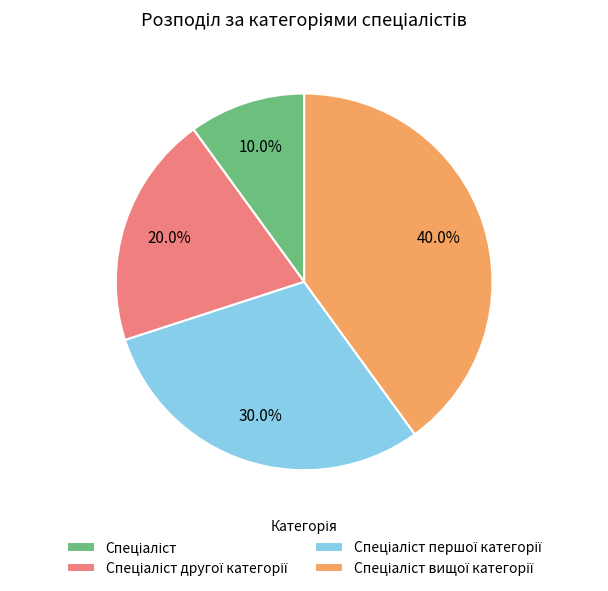

Count the number of slices in the pie.

4